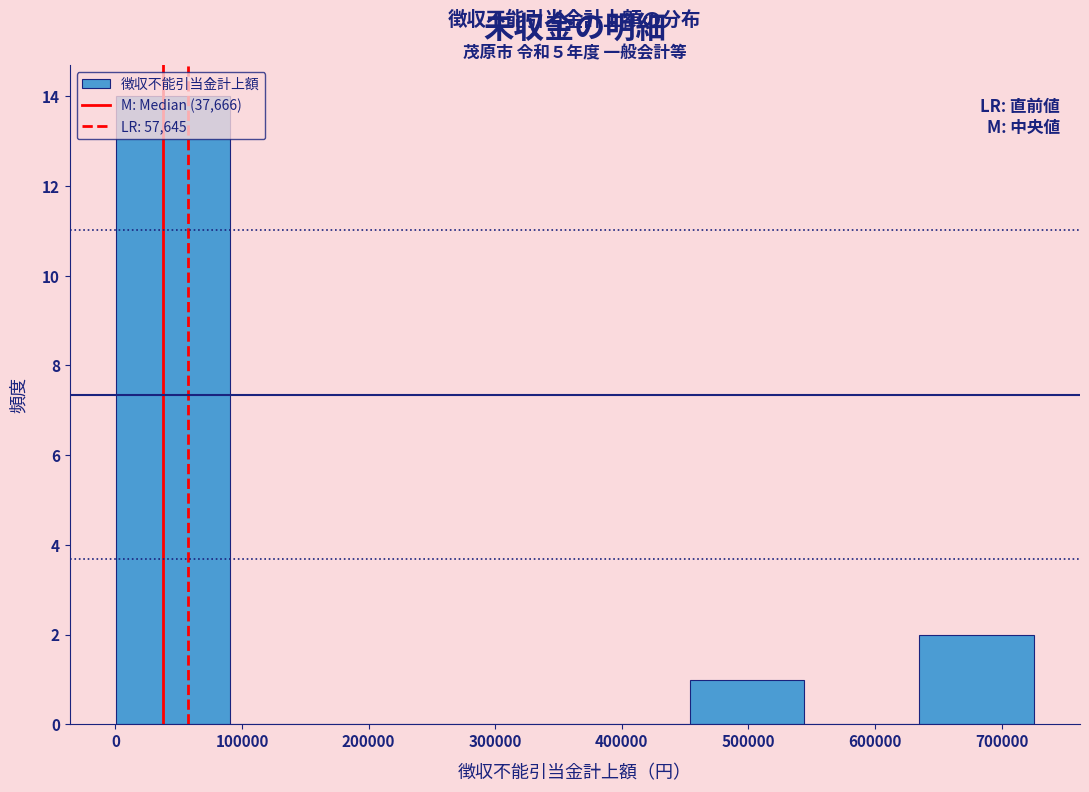

Which range on the x-axis has the tallest bar?

0 to 90000